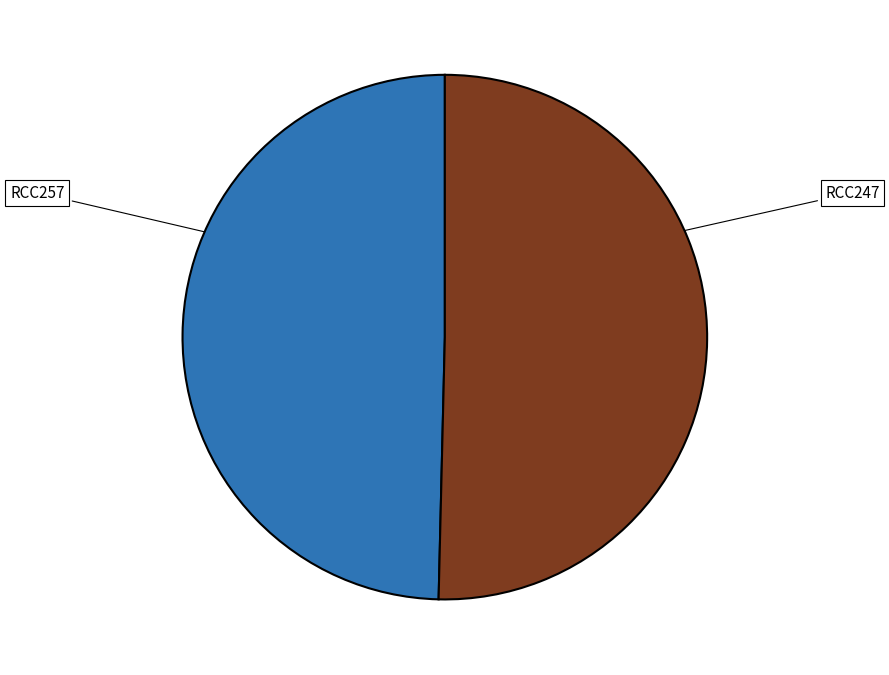

Is there any slice that represents more than half of the pie?

Yes